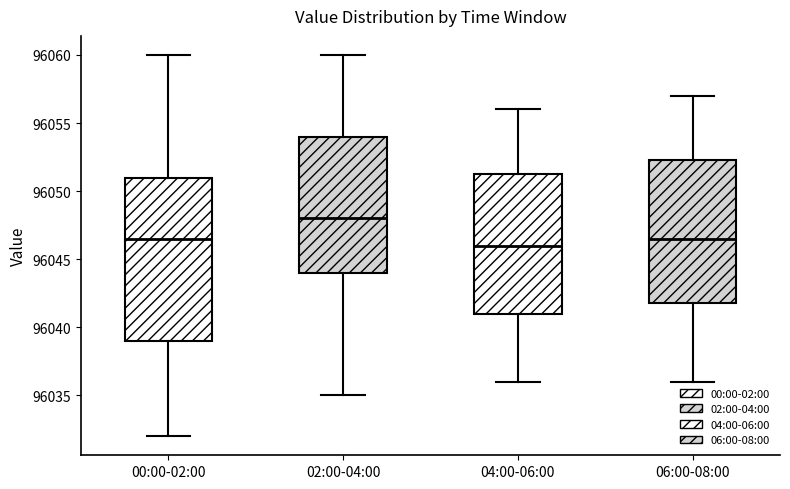

Which box has the lowest median line?

04:00-06:00